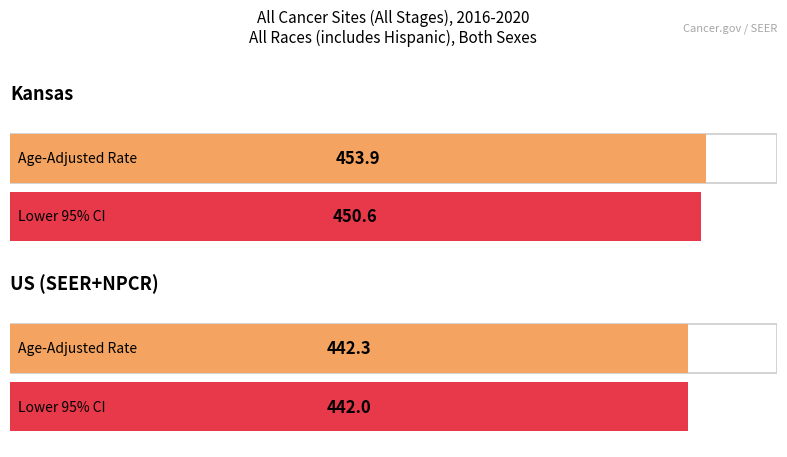

Does the chart contain any negative values?

No